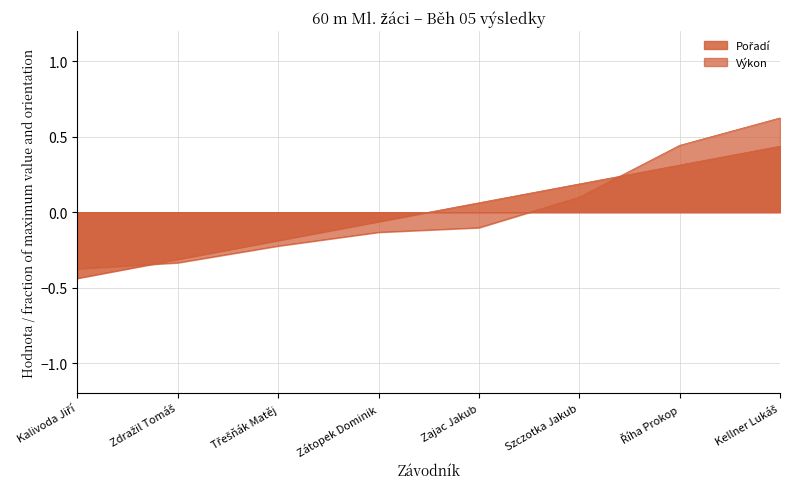

Reading right to left, extract all data points from this chart.

Pořadí: Kellner Lukáš=0.4	Říha Prokop=0.3	Szczotka Jakub=0.2	Zajac Jakub=0.1	Zátopek Dominik=-0.1	Třešňák Matěj=-0.2	Zdražil Tomáš=-0.3	Kalivoda Jiří=-0.4
Výkon: Kellner Lukáš=0.6	Říha Prokop=0.4	Szczotka Jakub=0.1	Zajac Jakub=-0.1	Zátopek Dominik=-0.1	Třešňák Matěj=-0.2	Zdražil Tomáš=-0.3	Kalivoda Jiří=-0.4